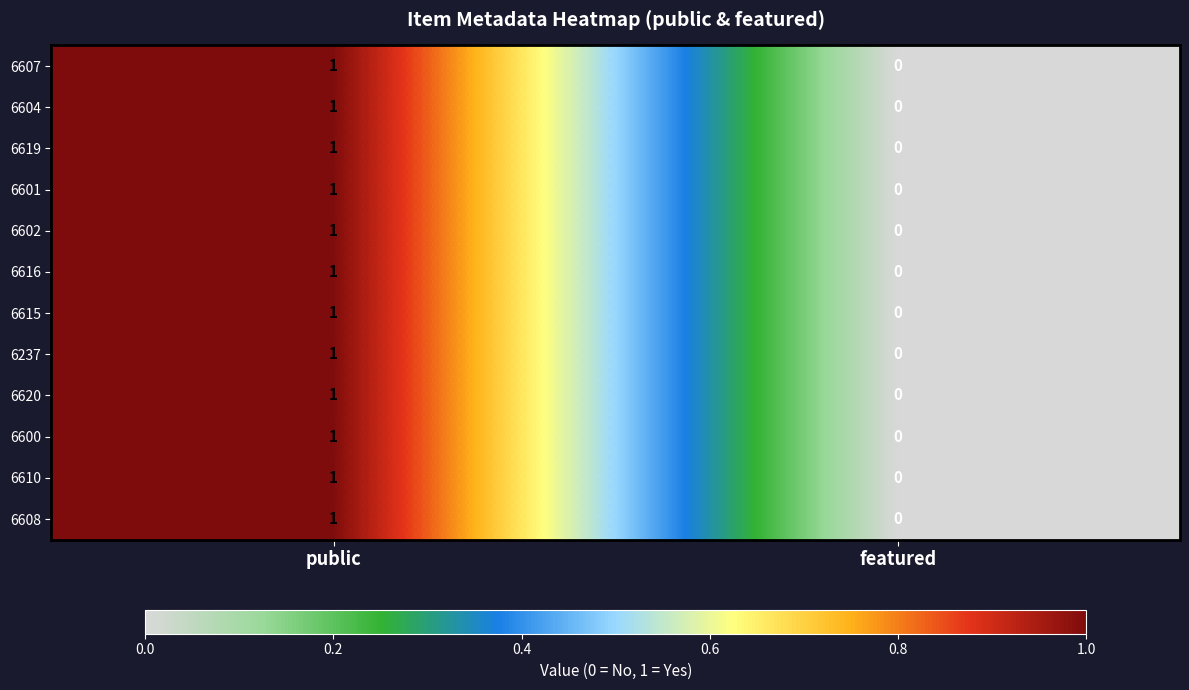

Rank the categories by 6600 value from highest to lowest.

public, featured